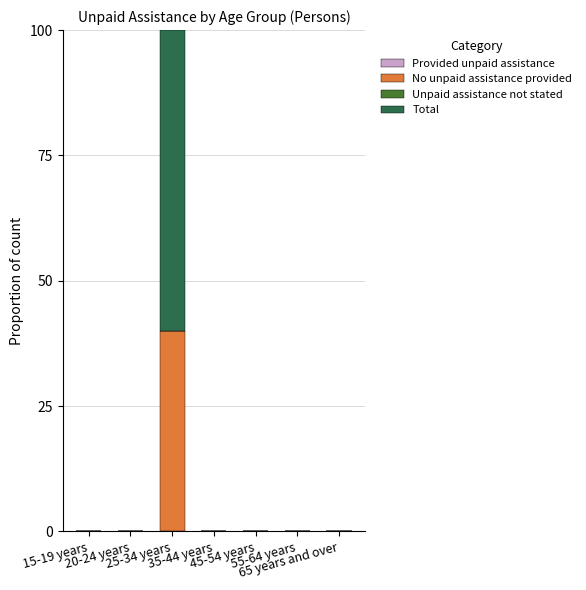

What is the sum of all No unpaid assistance provided values?

40